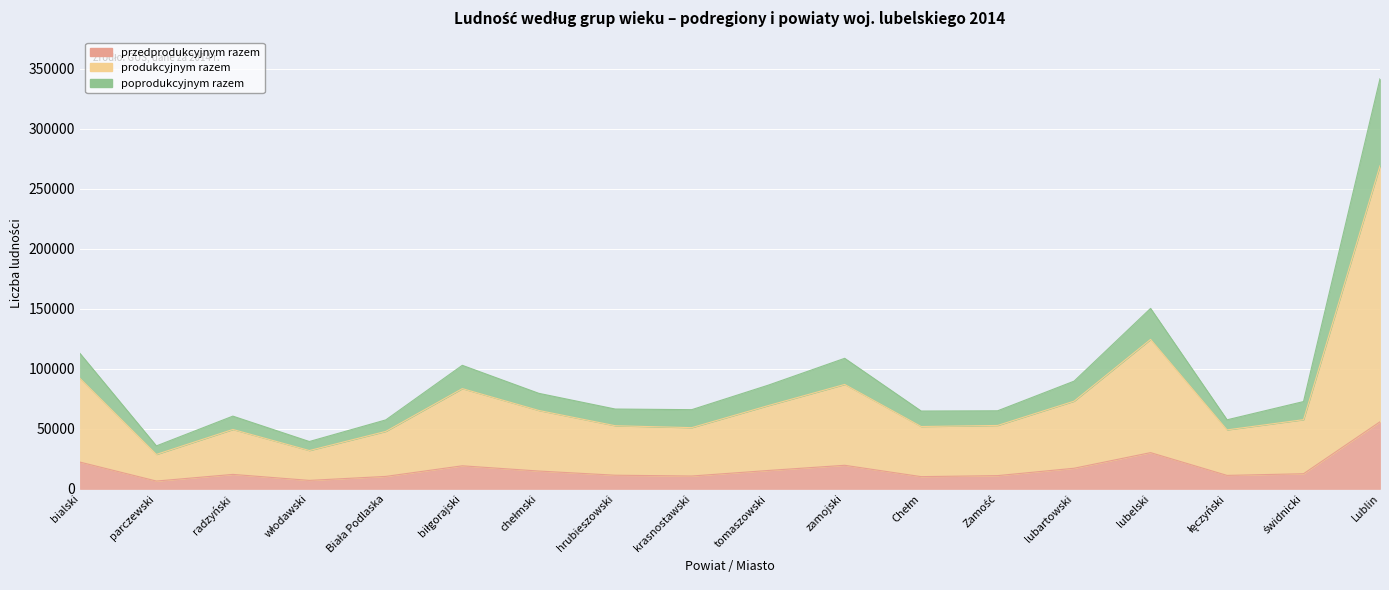

Count the number of data series in this chart.

3